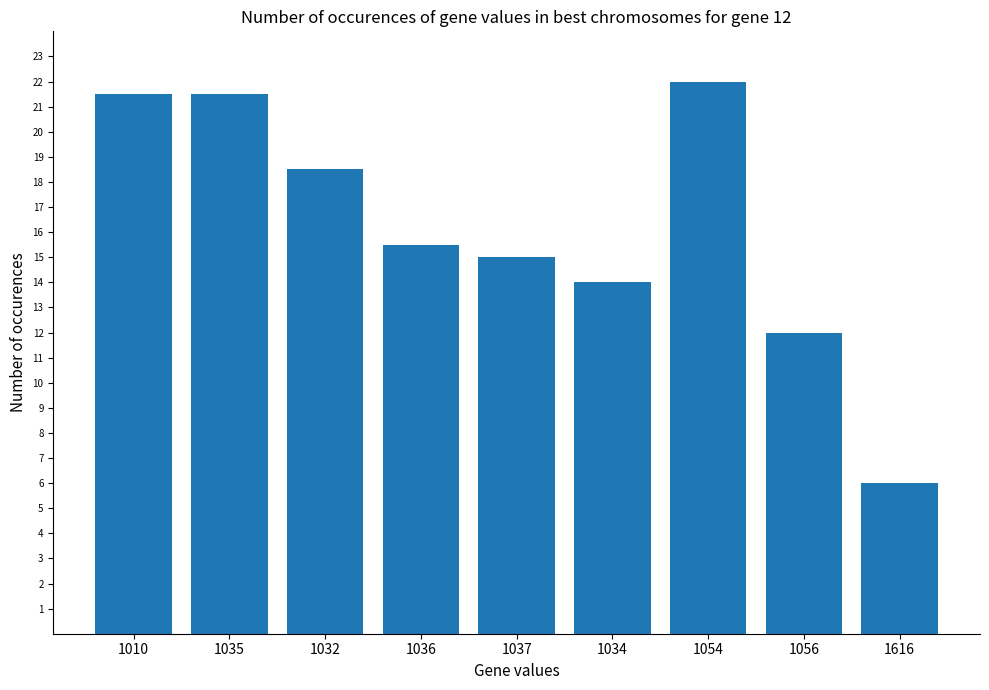

What is the average value?

16.2